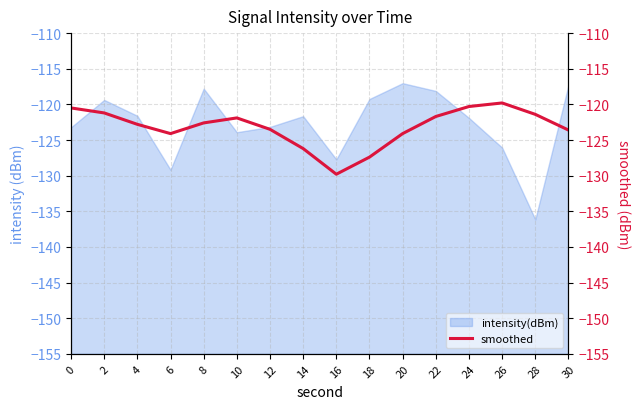

Is it true that intensity(dBm) equals -119.2 at 18?

True